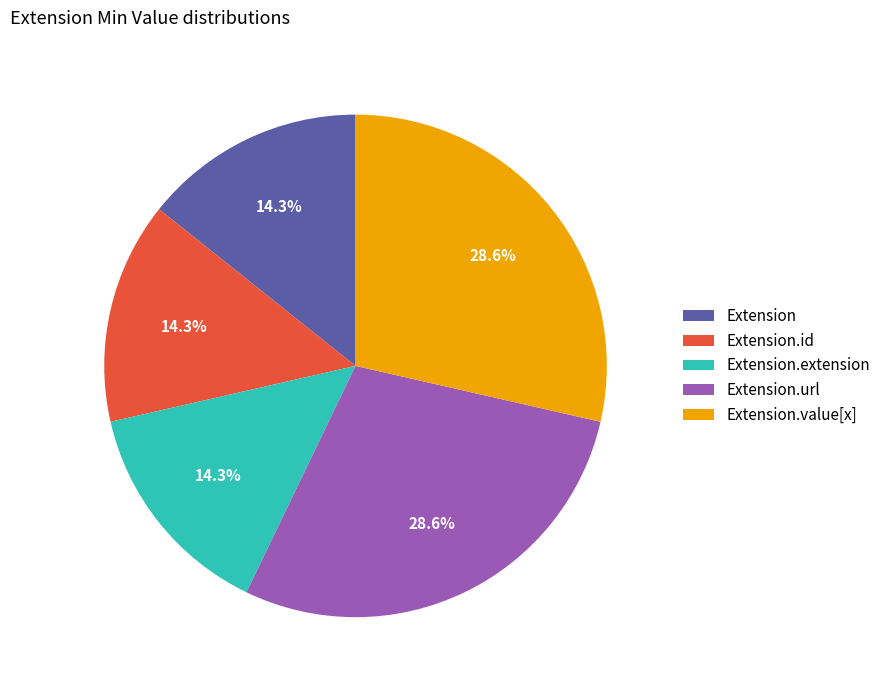

Combined, do Extension.value[x] and Extension.url account for over 50%?

Yes